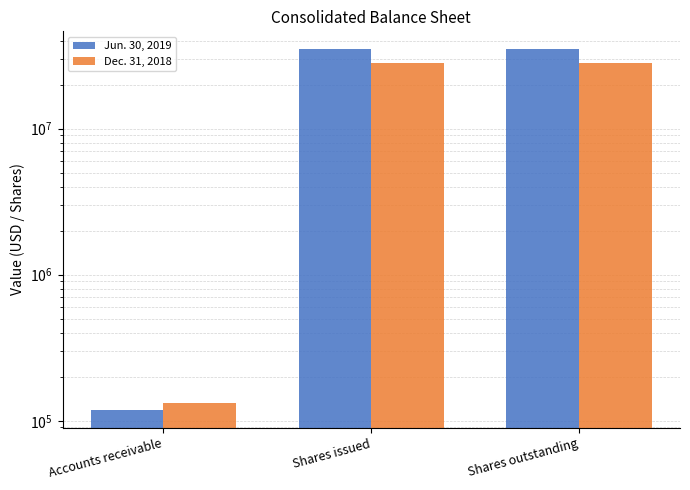

What is the greatest value displayed?

34834911